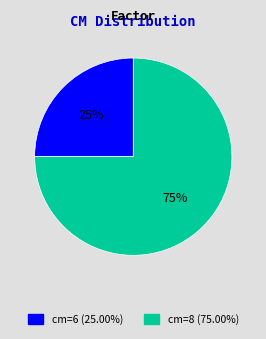

Does any single category account for the majority?

Yes